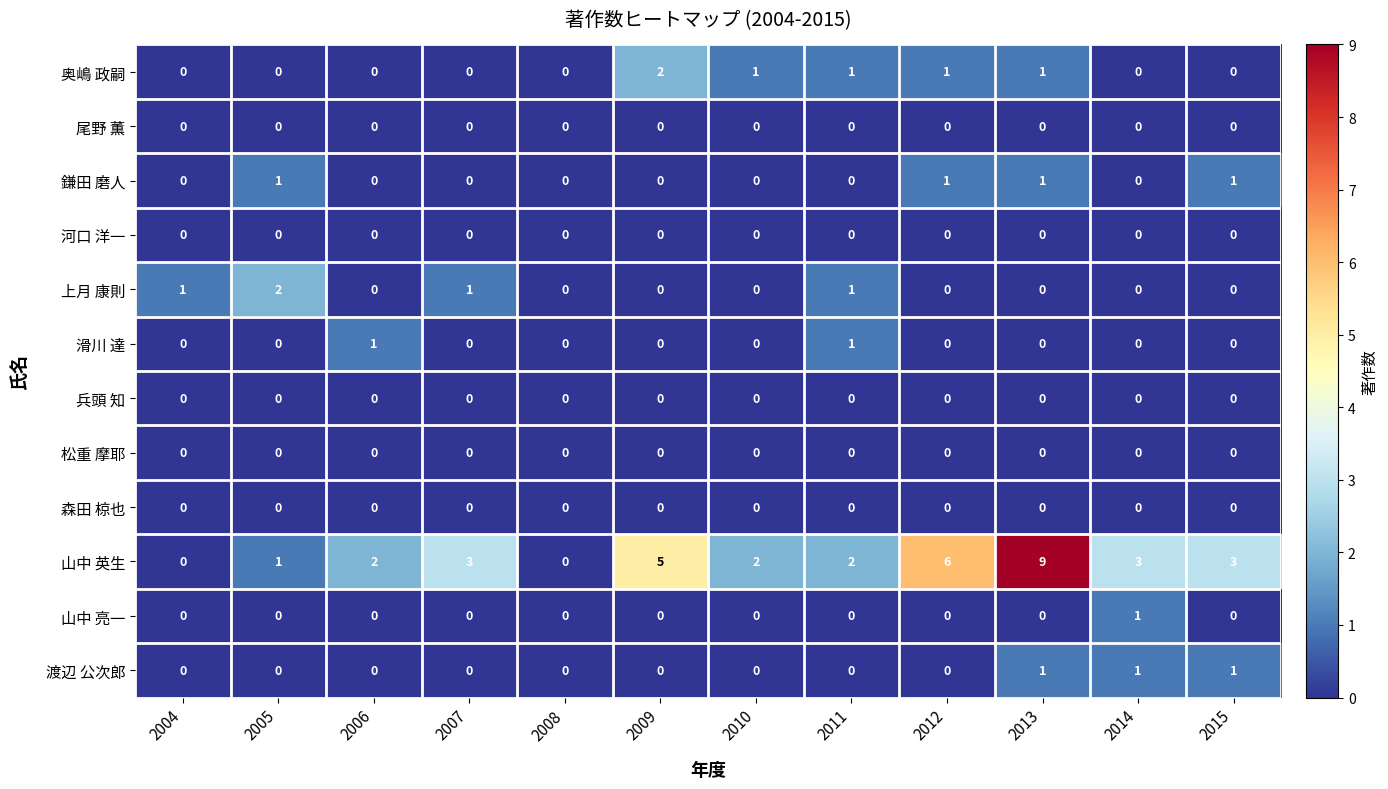

Between 2011 and 2012, which series saw the biggest shift?

山中 英生